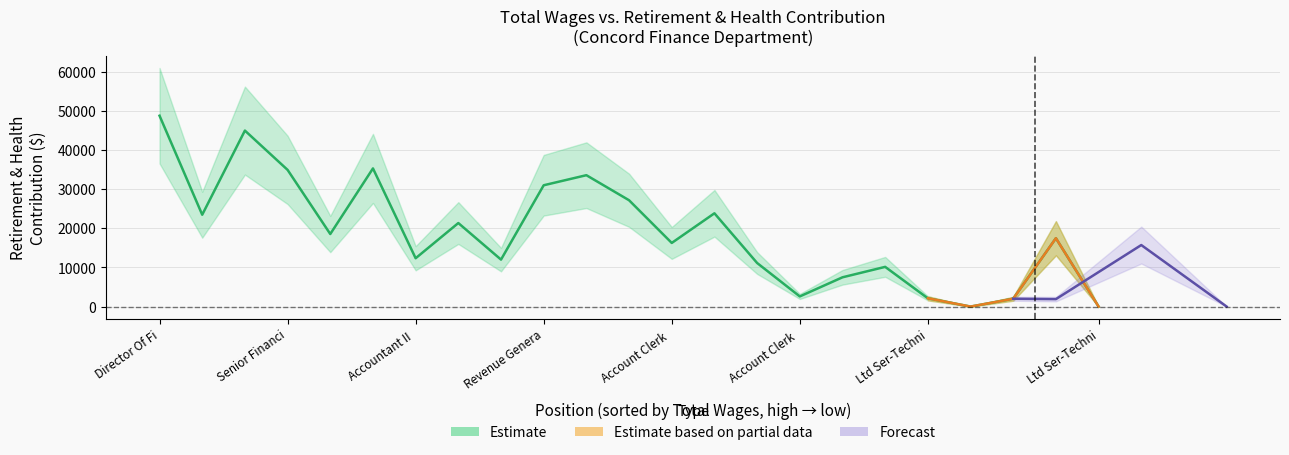

How many data points does each series have?

23